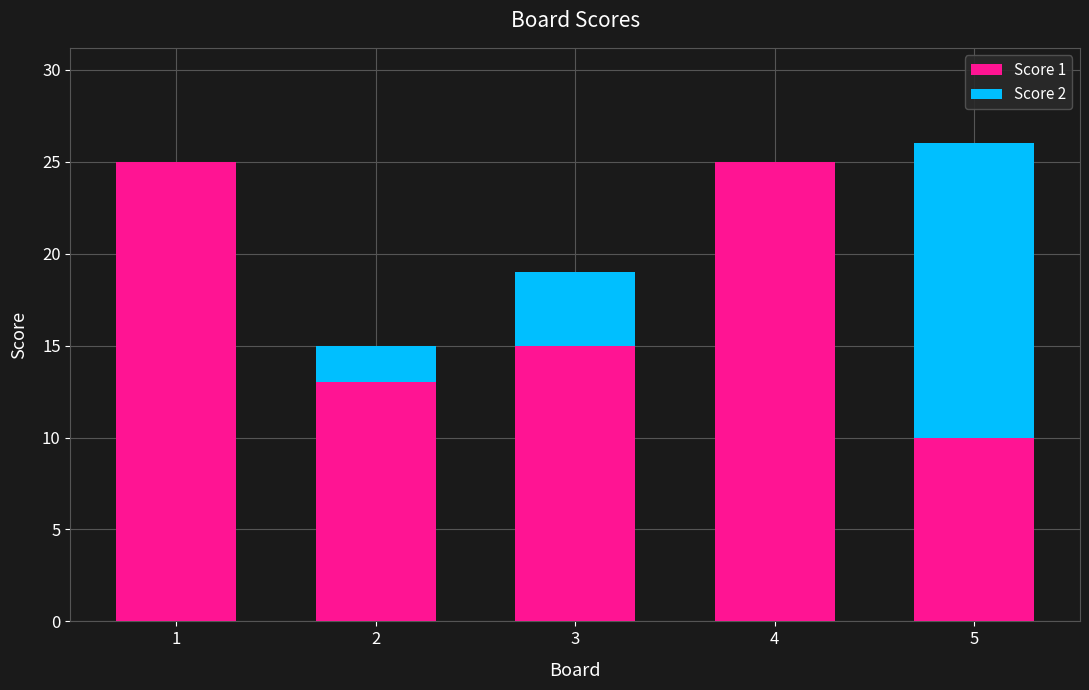

Is it true that Score 1 equals 34 at 1?

False